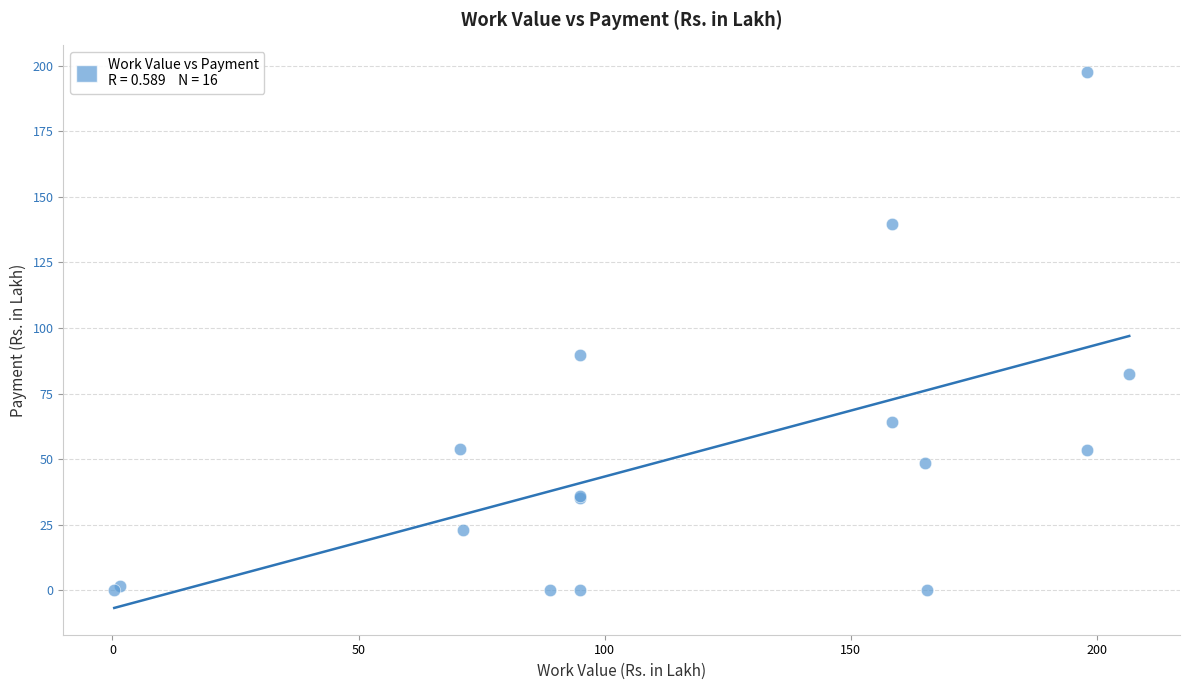

What Y value in the scatter plot is closest to 98?

89.7